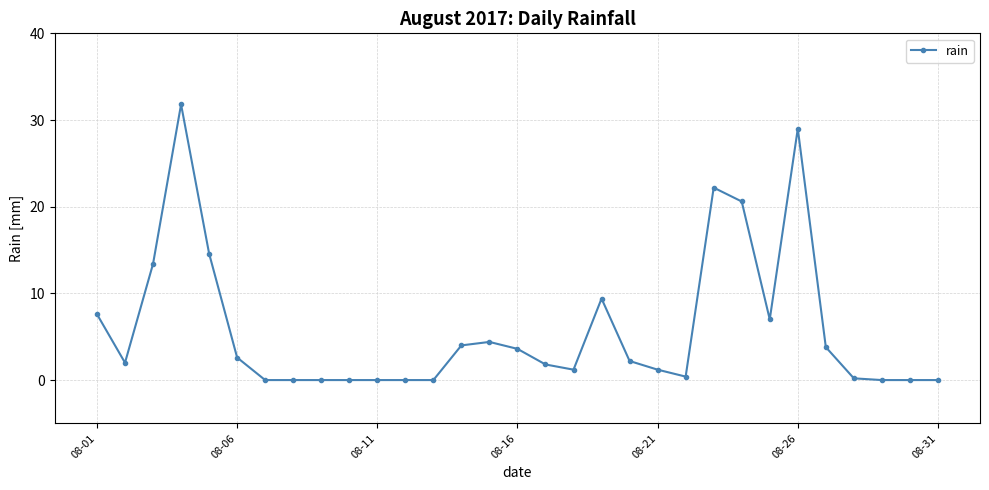

What is the sum of all values?

183.0